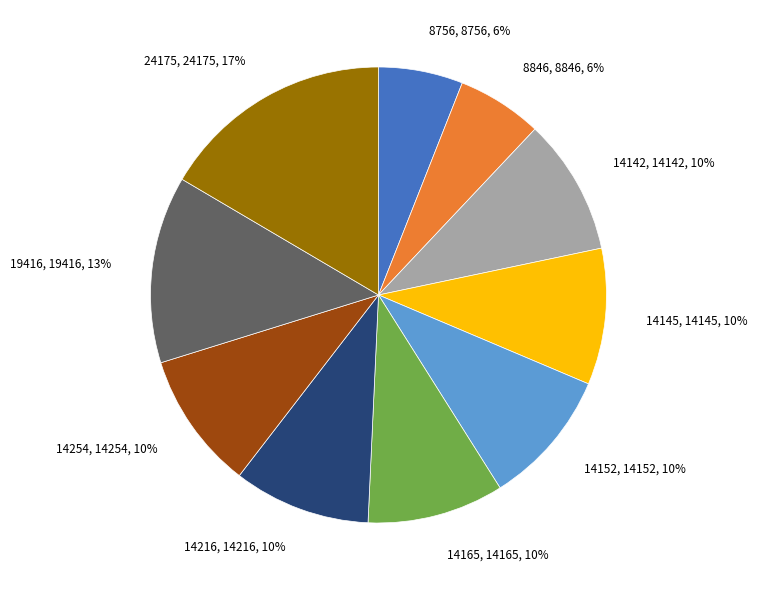

What is the ratio of the value at 14152 to the value at 14254?

1.0